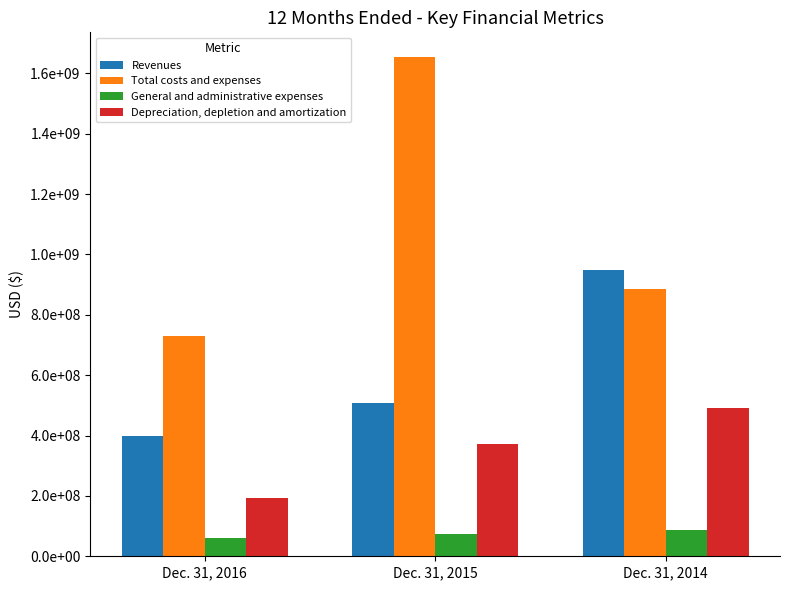

What is the smallest value displayed?

59740000